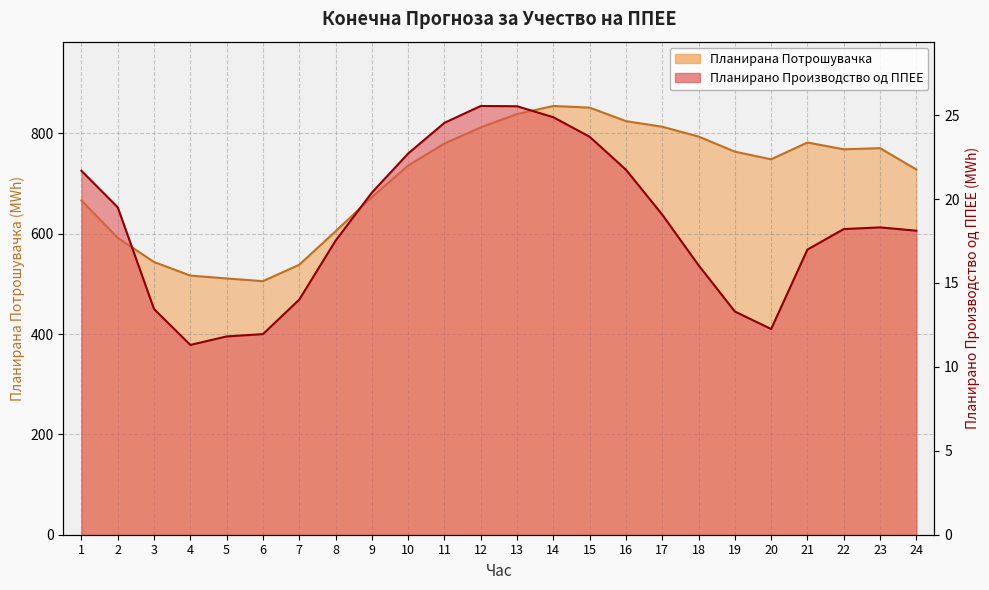

How many values in the Планирано Производство од ППЕЕ series are below 18?

10